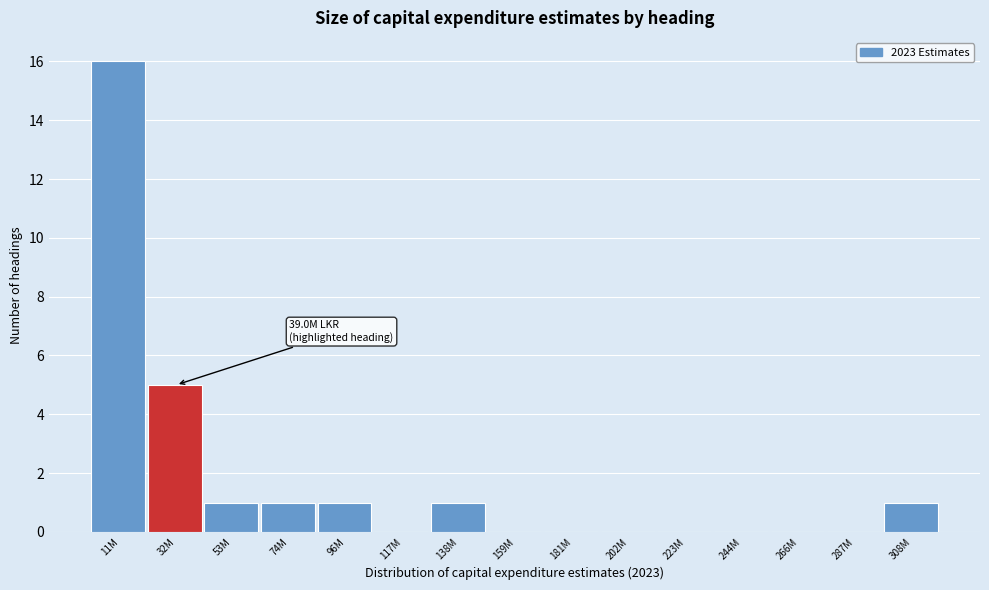

Reading left to right, extract all data points from this chart.

11M=16	32M=5	53M=1	74M=1	96M=1	117M=0	138M=1	159M=0	181M=0	202M=0	223M=0	244M=0	266M=0	287M=0	308M=1